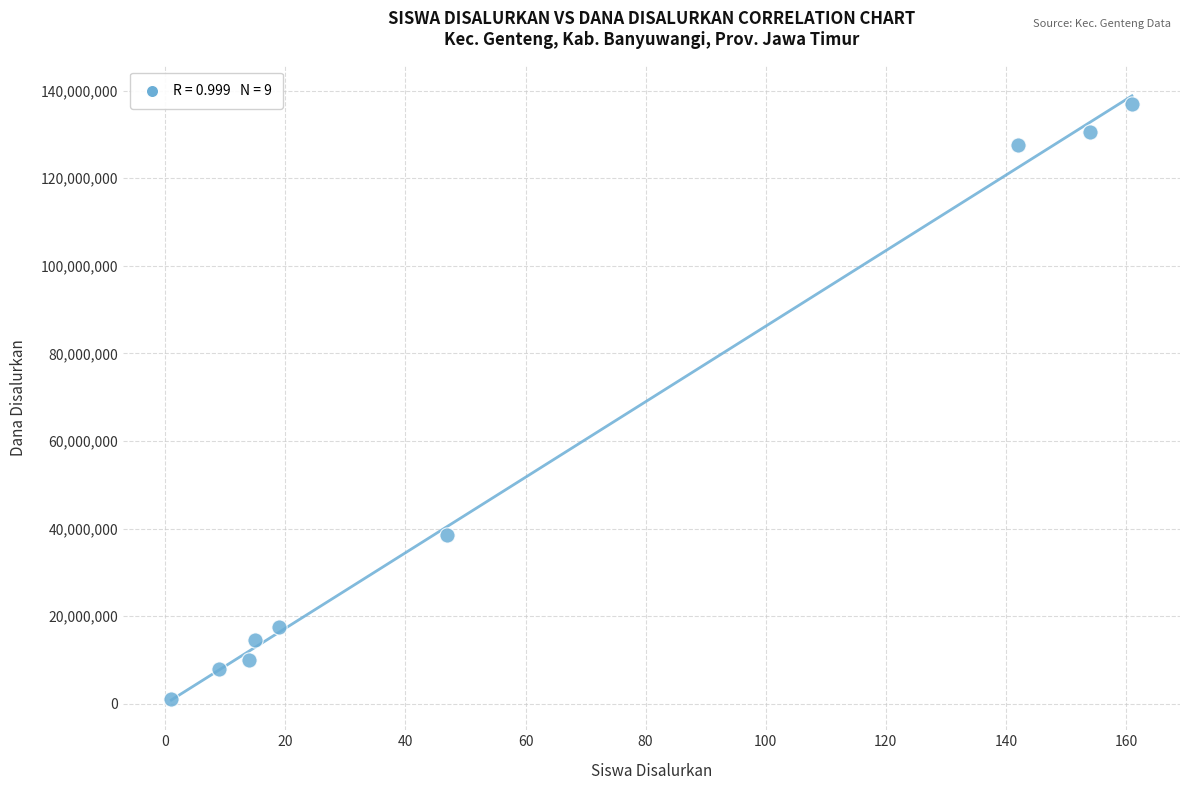

What Y value in the scatter plot is closest to 69000000?

38500000